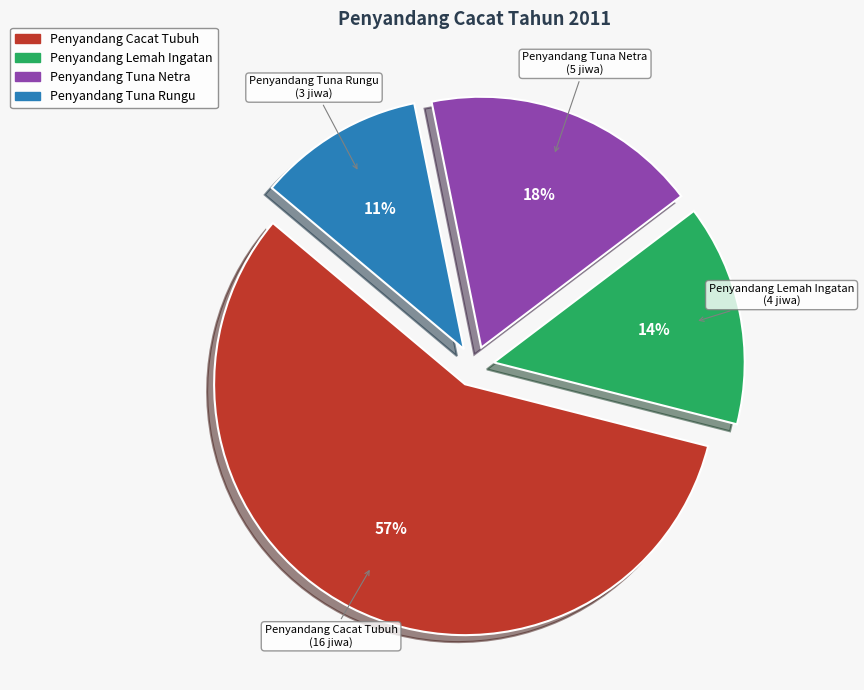

To the nearest percent, what is the average slice percentage?

25%